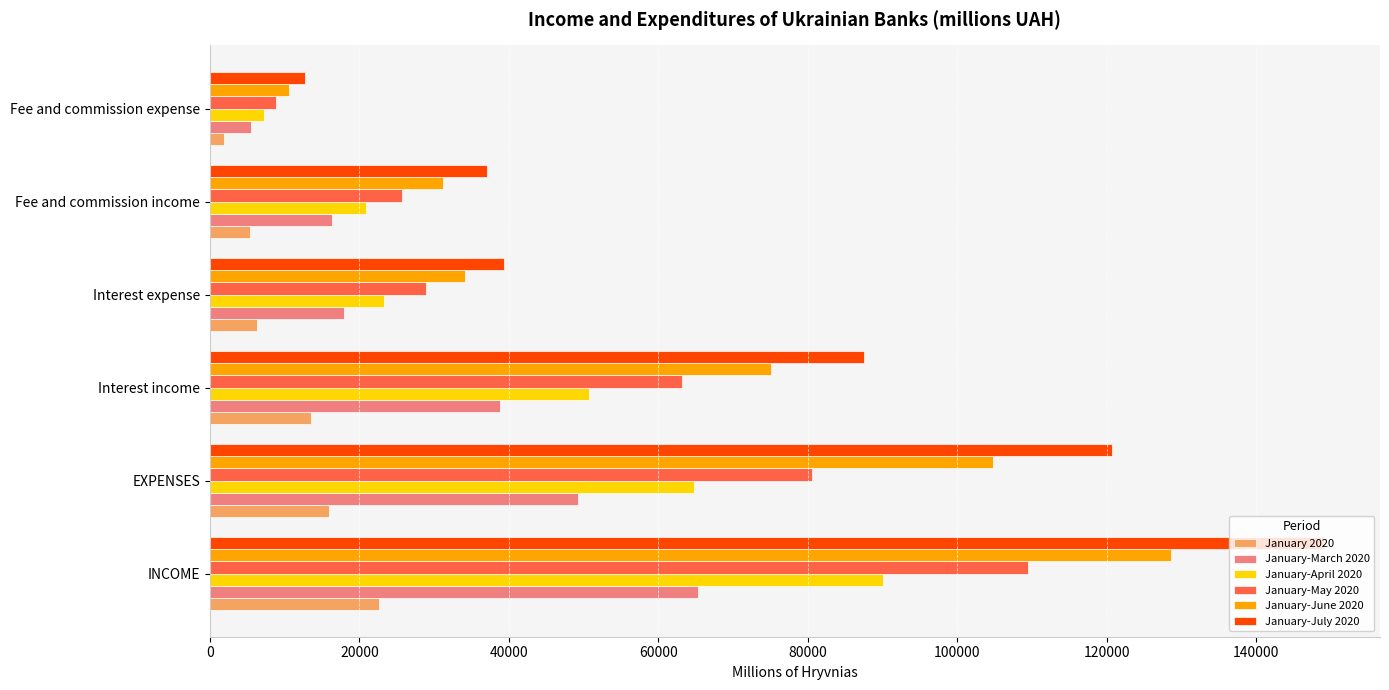

Is the value of January-April 2020 at Interest income greater than the value of January-July 2020 at Interest income?

No